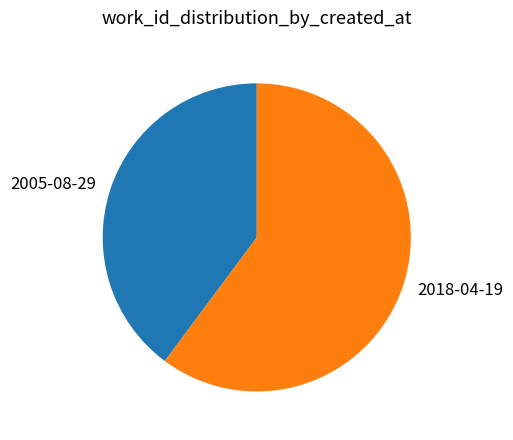

The 2005-08-29 slice represents 40% of the pie. True or false?

True